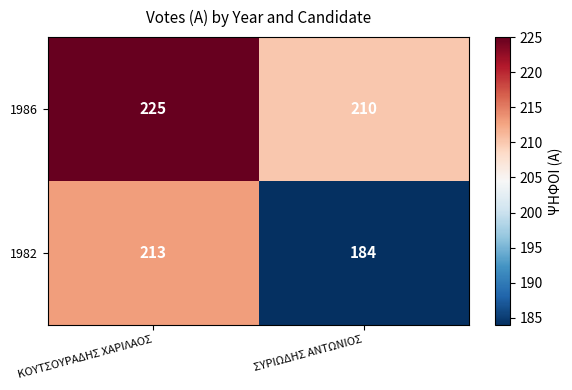

List the series in order of their peak value, highest first.

1986, 1982